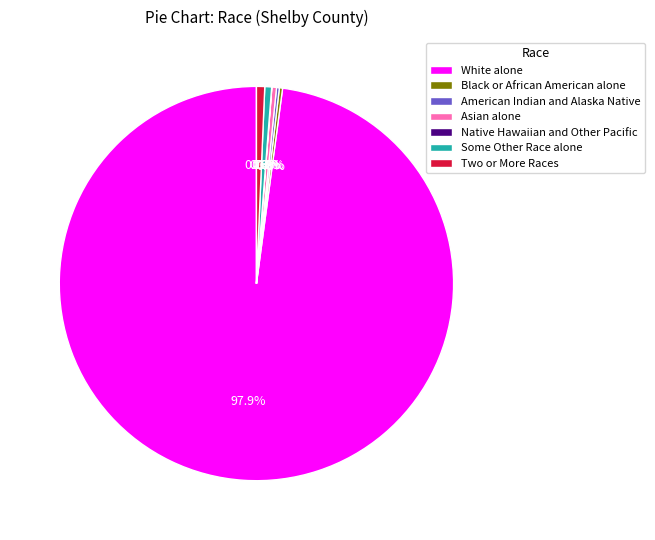

Between White alone and Two or More Races, which is larger?

White alone